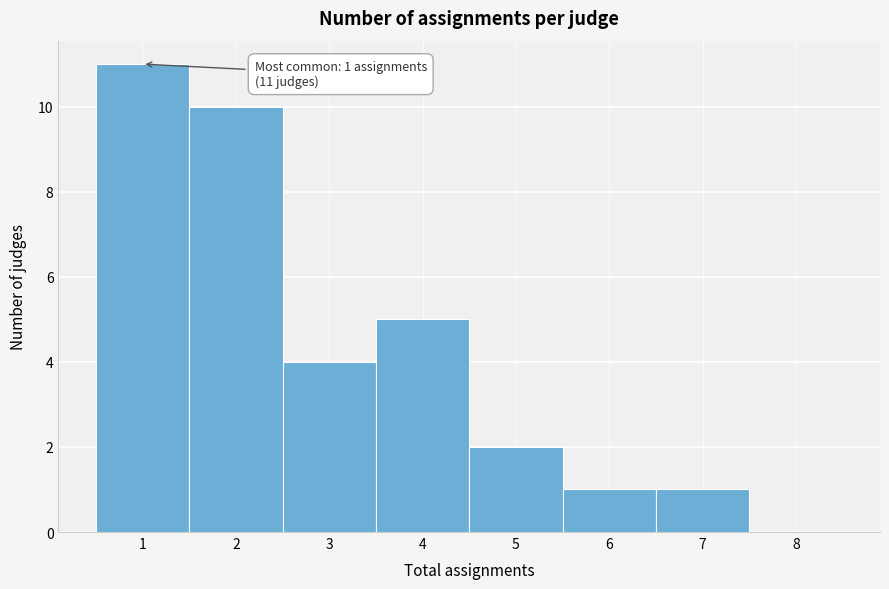

Over which range of the x-axis is the bar tallest?

0.5 to 1.5